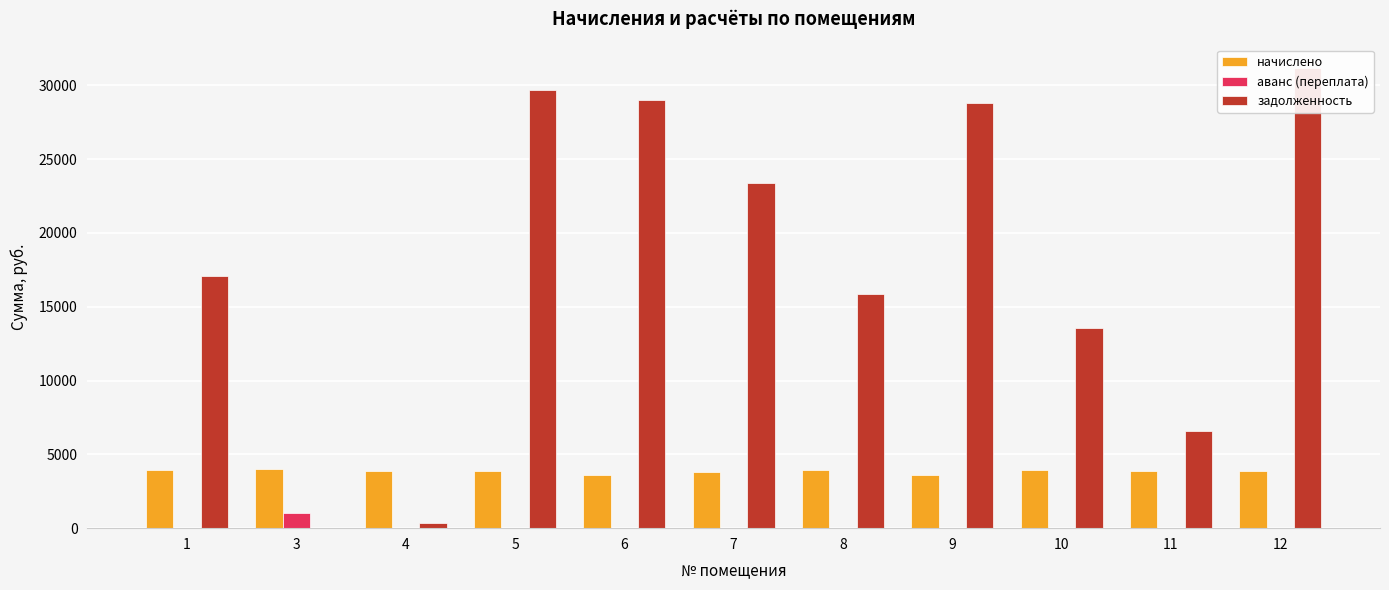

What is the difference between the maximum and minimum values in the аванс (переплата) series?

1017.3